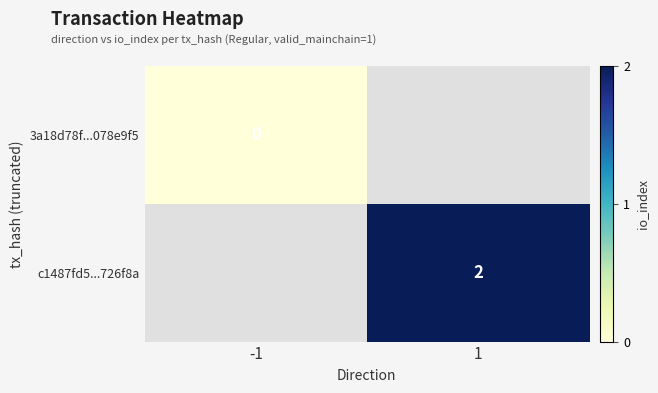

Which category has the highest value across all series?

1